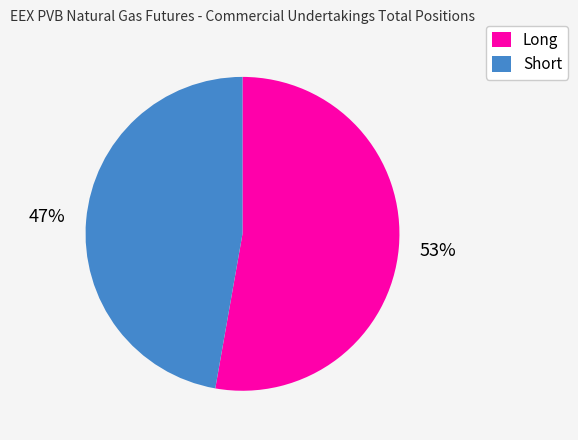

Is it true that Short is 57% of the pie?

False